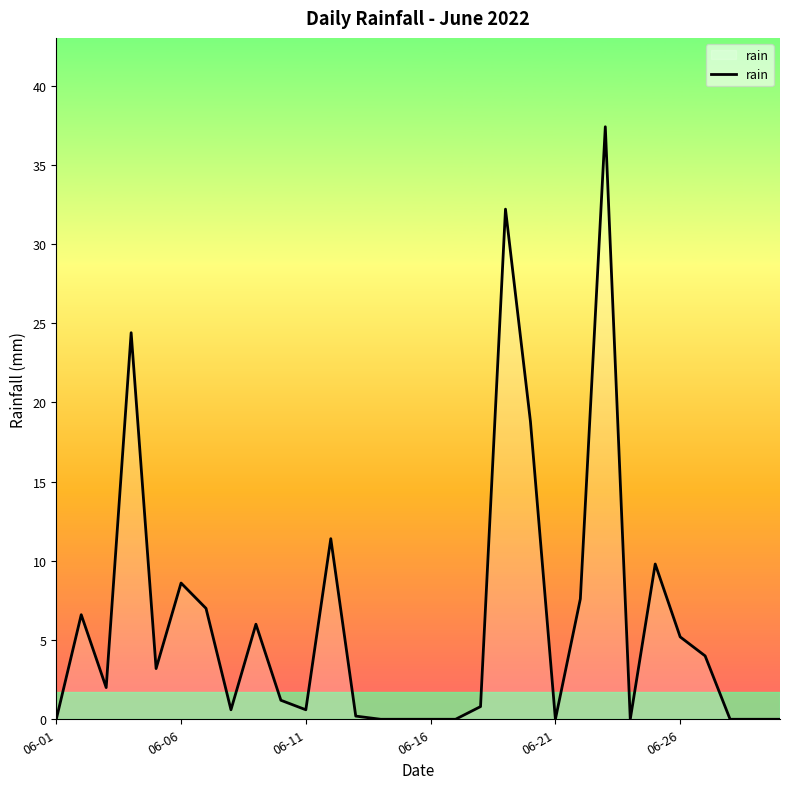

What is the maximum value shown in the chart?

37.4